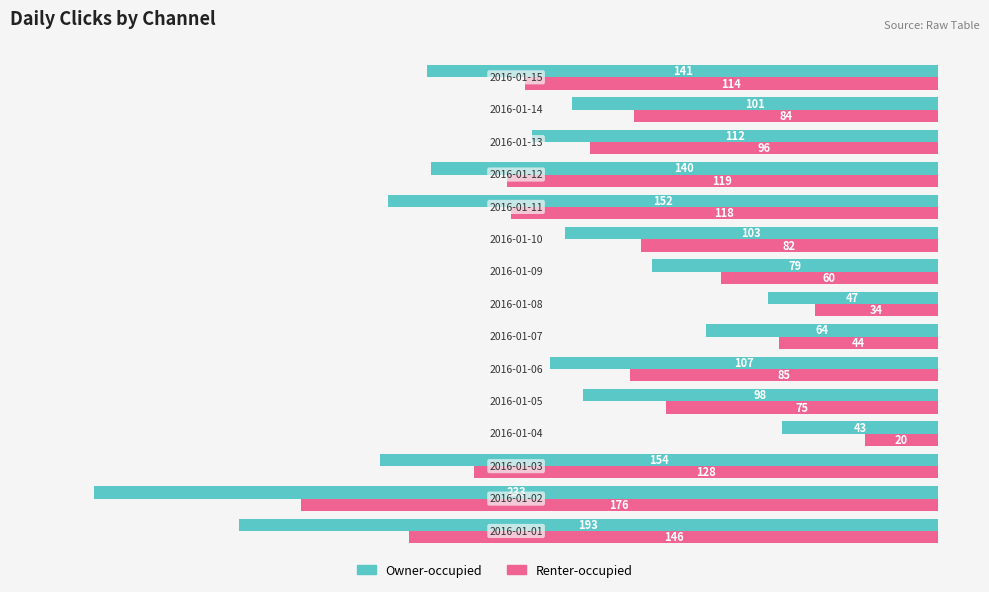

What is the difference between the second highest and second lowest values in the Renter-occupied series?

112